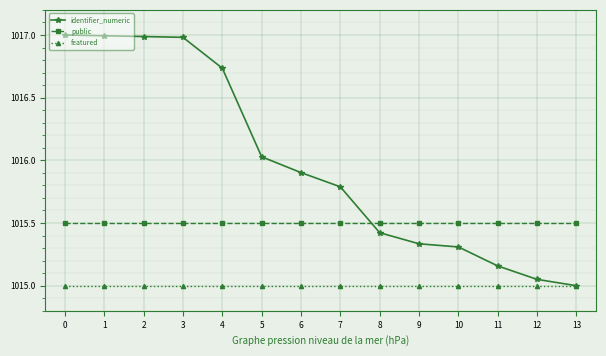

Is it true that featured equals 1627.9 at 11?

False